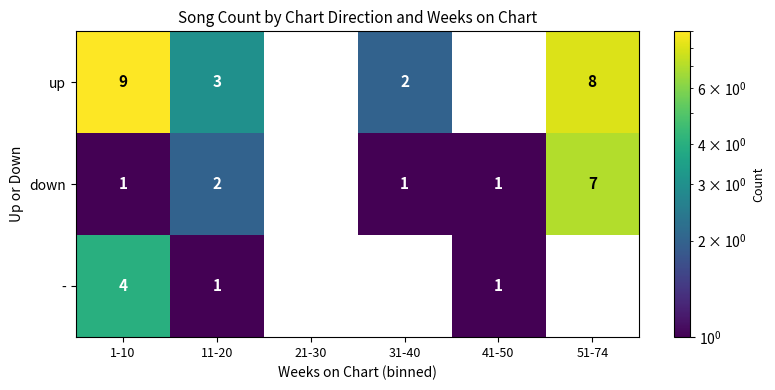

At which category is the sum across all series the highest?

1-10